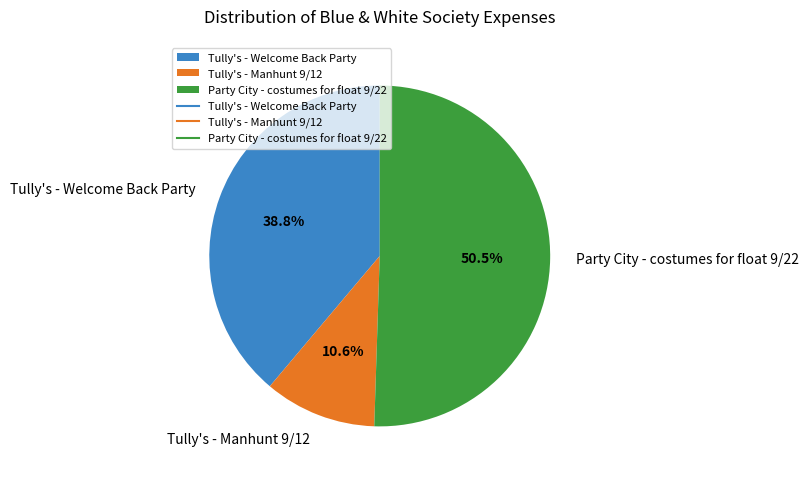

Which has a higher value, Party City - costumes for float 9/22 or Tully's - Welcome Back Party?

Party City - costumes for float 9/22